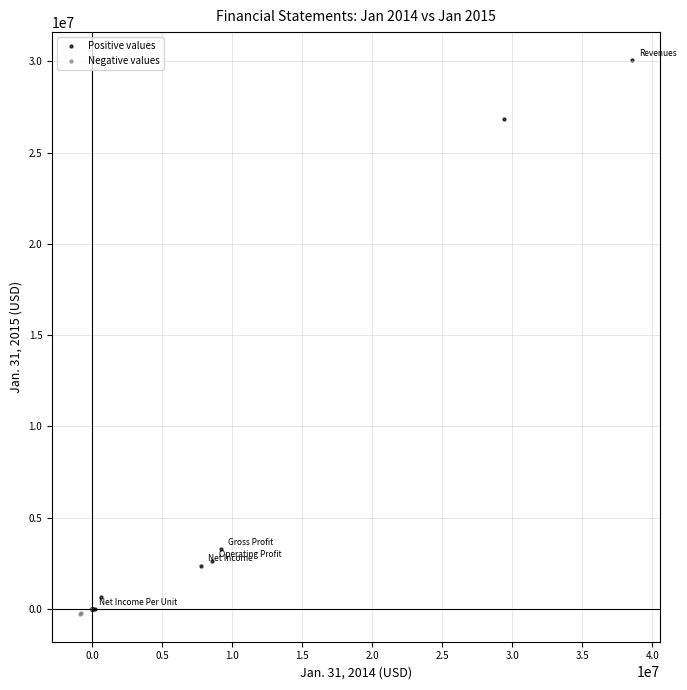

Which series has the largest Y range (max minus min)?

Positive values